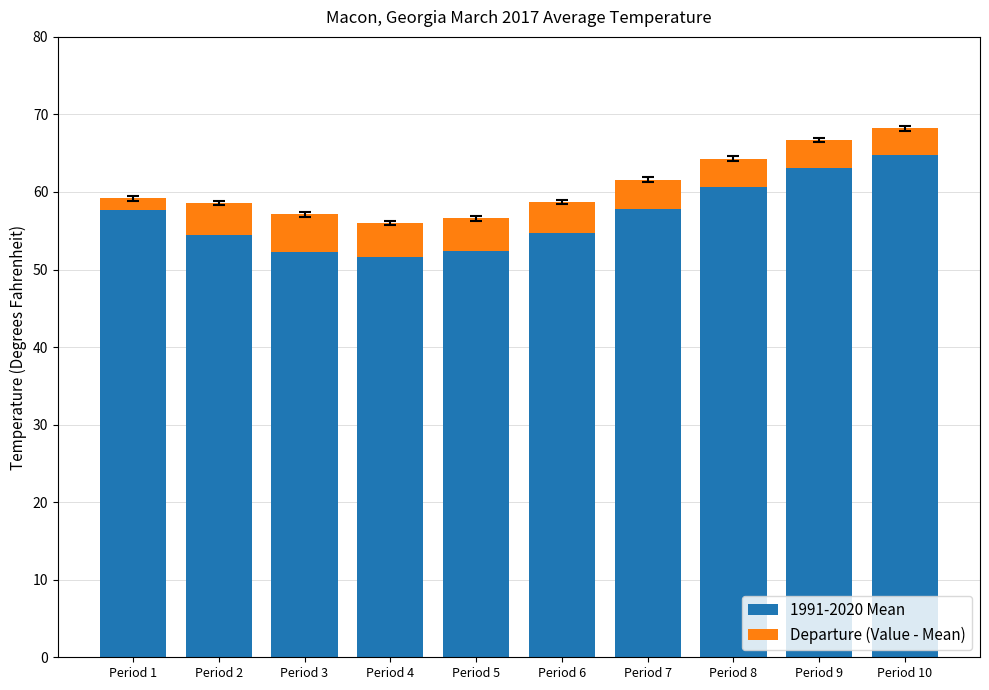

Which category has the highest value in the 1991-2020 Mean series?

Period 10